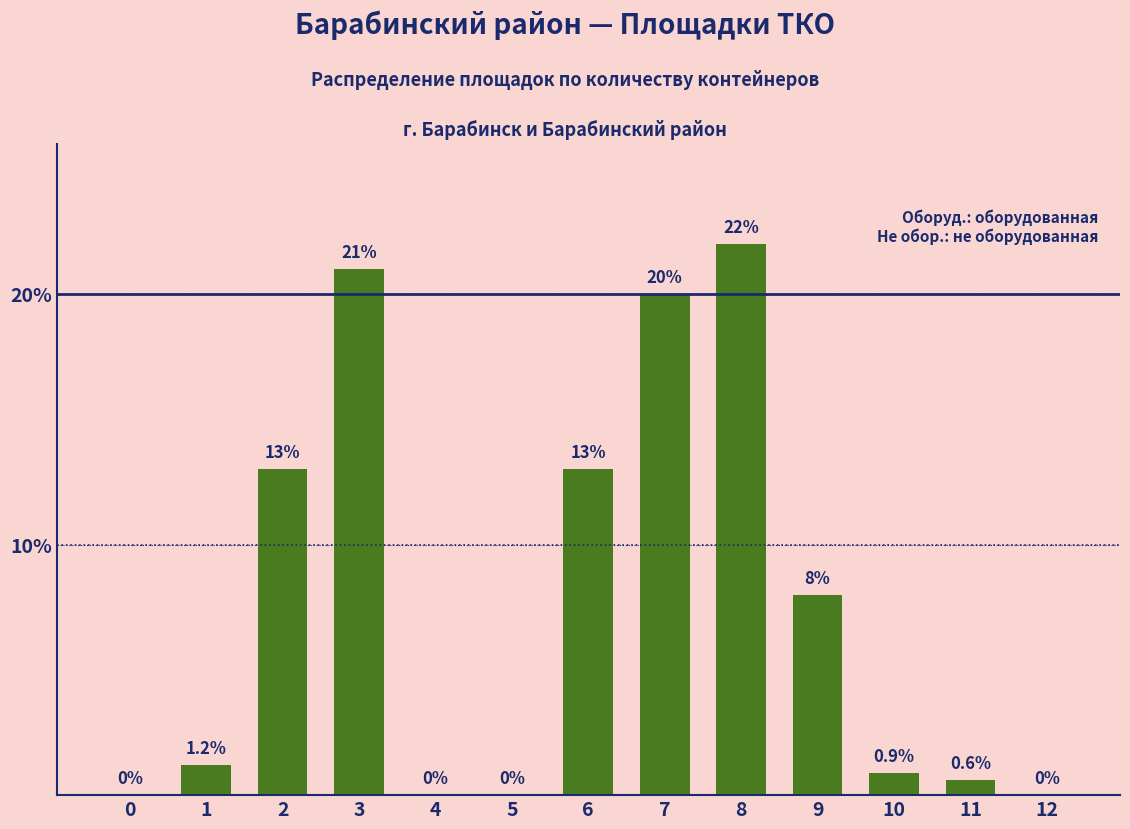

Does the chart contain stacked bars?

No